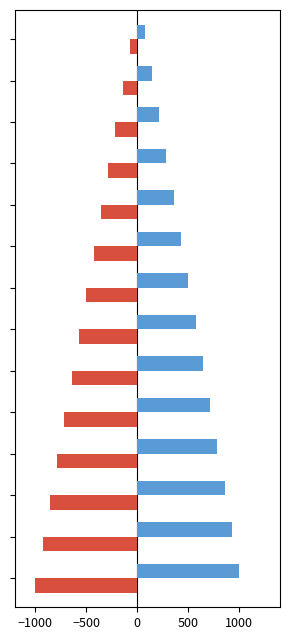

What is the minimum value shown in the chart?

-1000.0